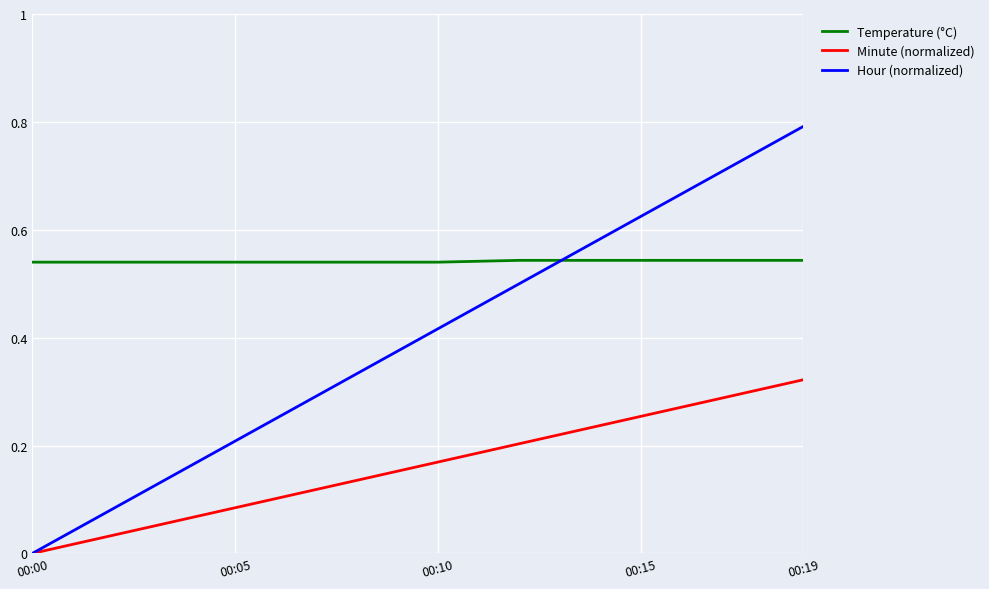

Which series has the largest range (max minus min)?

Hour (normalized)